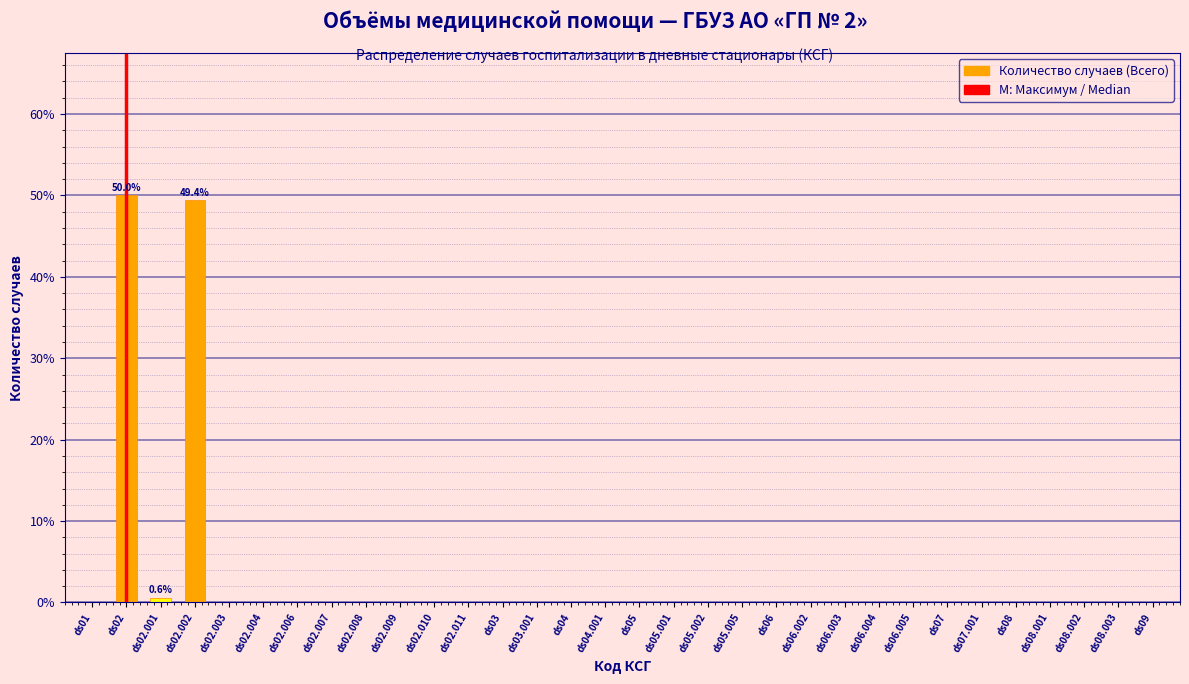

What is the sum of all values?

100.0